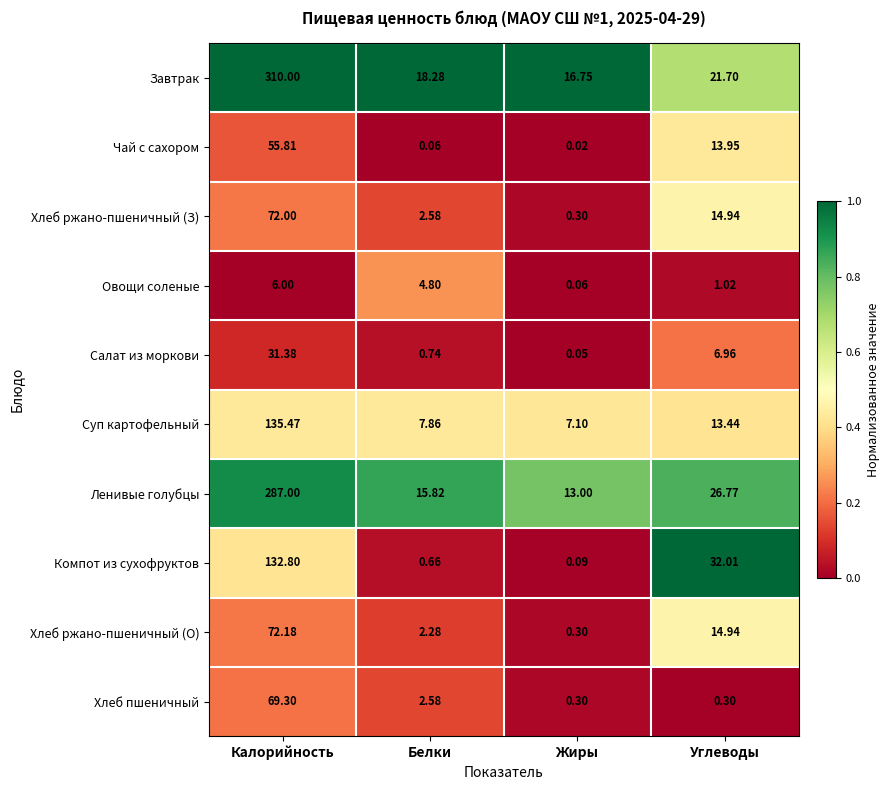

At which label is Хлеб ржано-пшеничный (З) closest to 36?

Углеводы